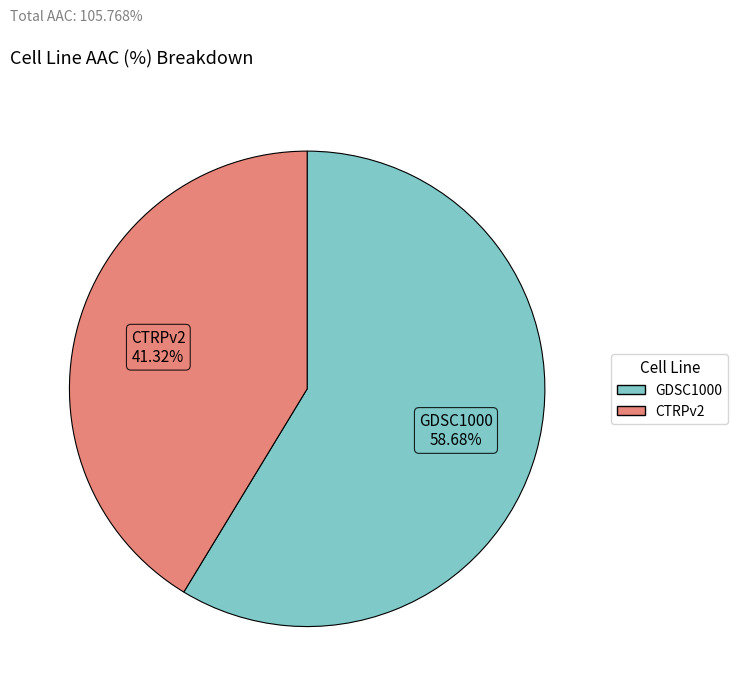

Is there a majority slice in this chart?

Yes